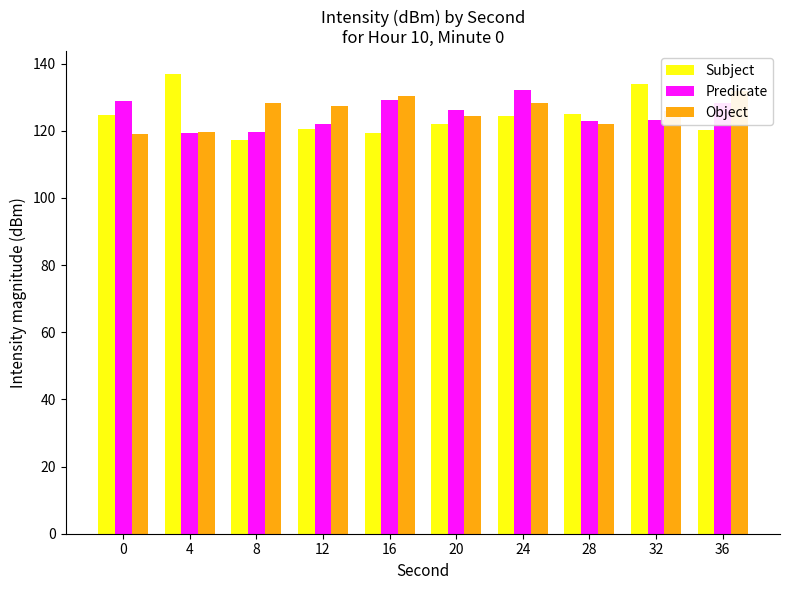

Which category has the highest value across all series?

4